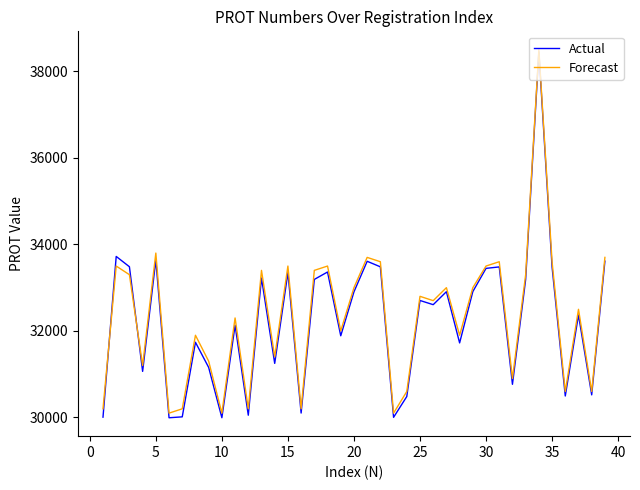

True or false: Forecast has more than 0 points higher than both neighbors.

True